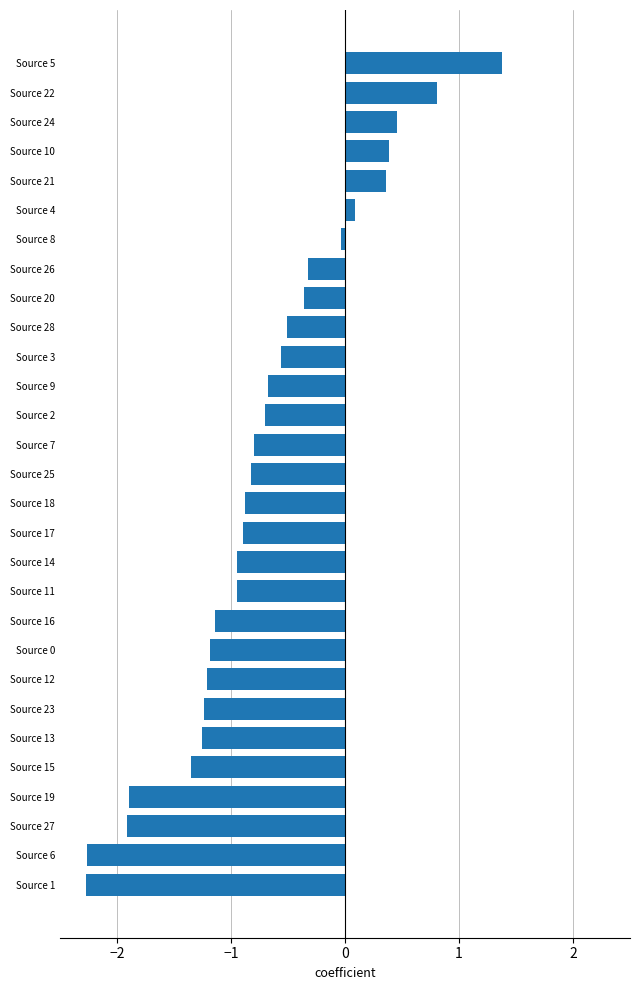

At which category does the chart reach its peak across all series?

Source 5